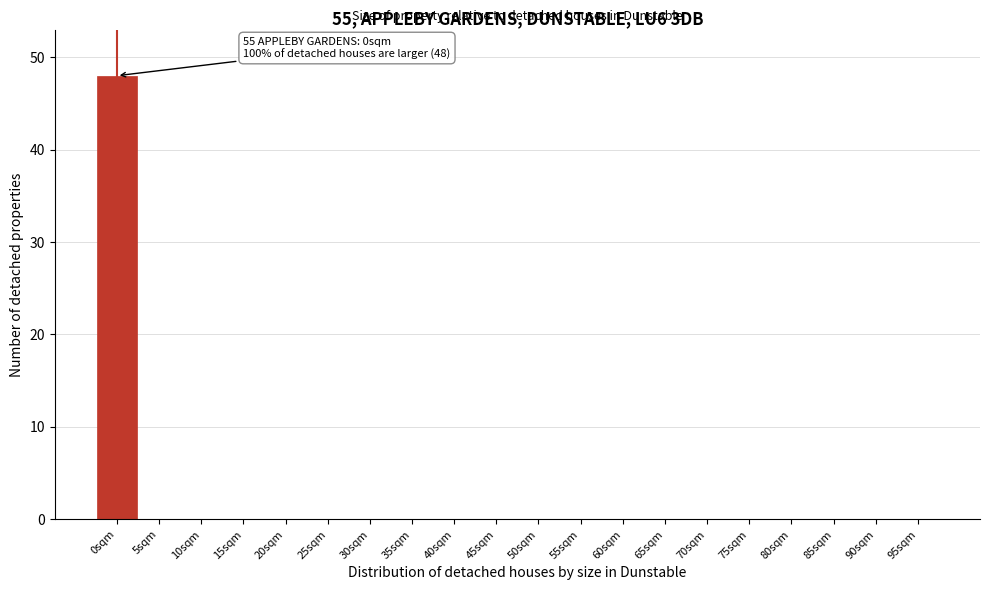

Reading right to left, extract all data points from this chart.

95sqm=0	90sqm=0	85sqm=0	80sqm=0	75sqm=0	70sqm=0	65sqm=0	60sqm=0	55sqm=0	50sqm=0	45sqm=0	40sqm=0	35sqm=0	30sqm=0	25sqm=0	20sqm=0	15sqm=0	10sqm=0	5sqm=0	0sqm=48